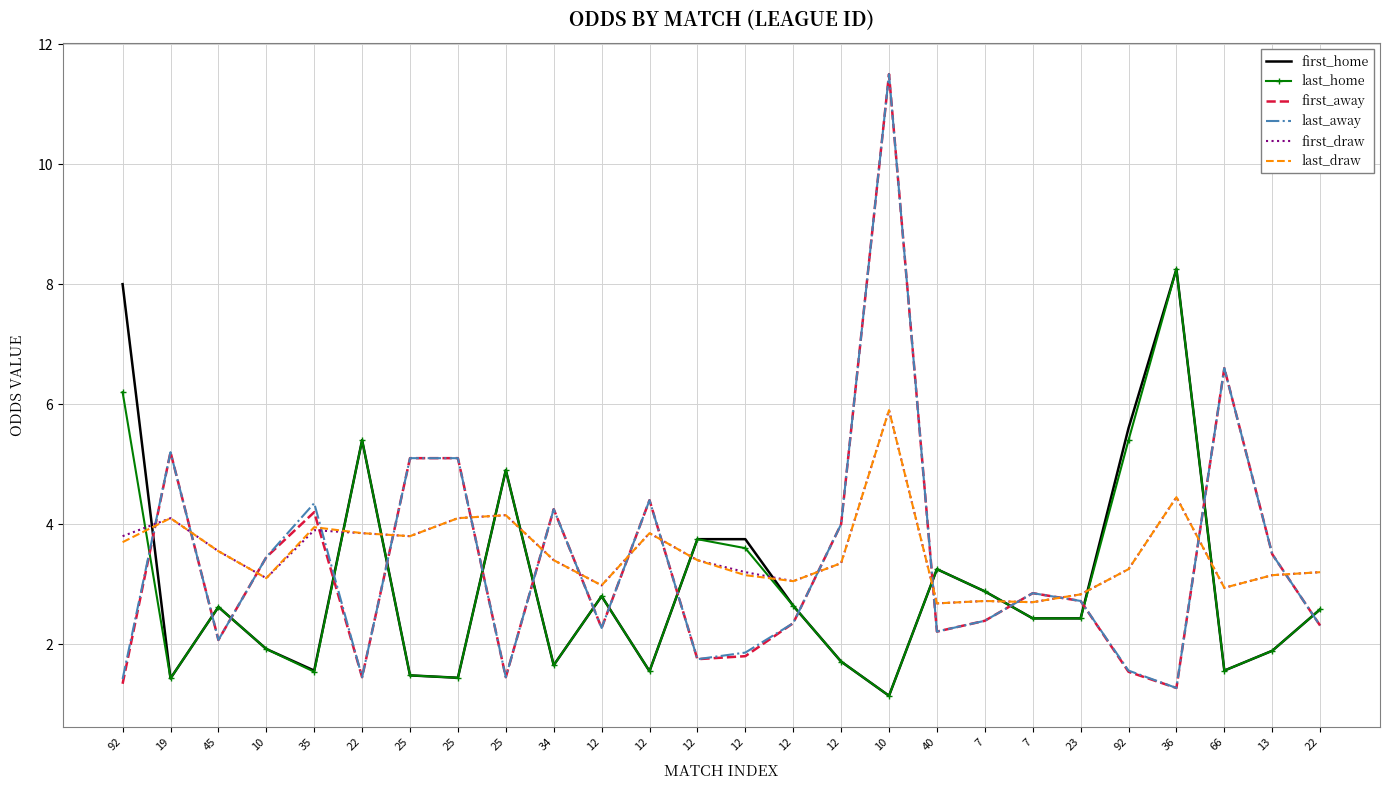

What is the spread (max minus min) of values at 19?

3.8